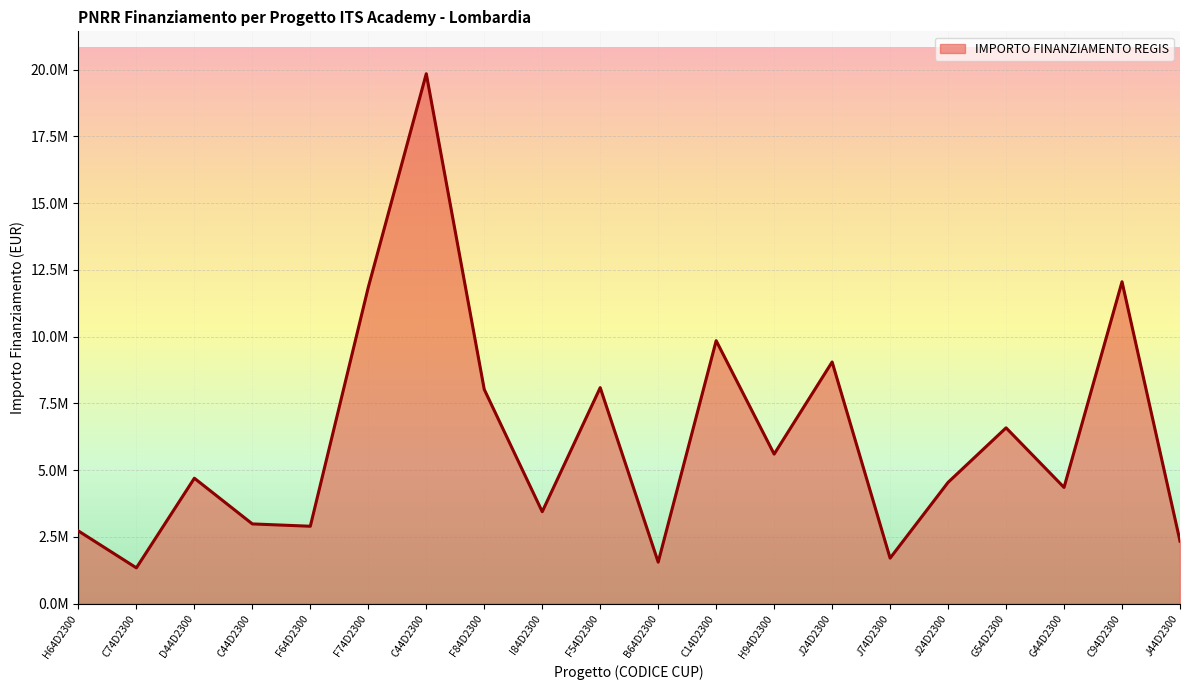

Does the chart display data point markers on the line(s)?

No